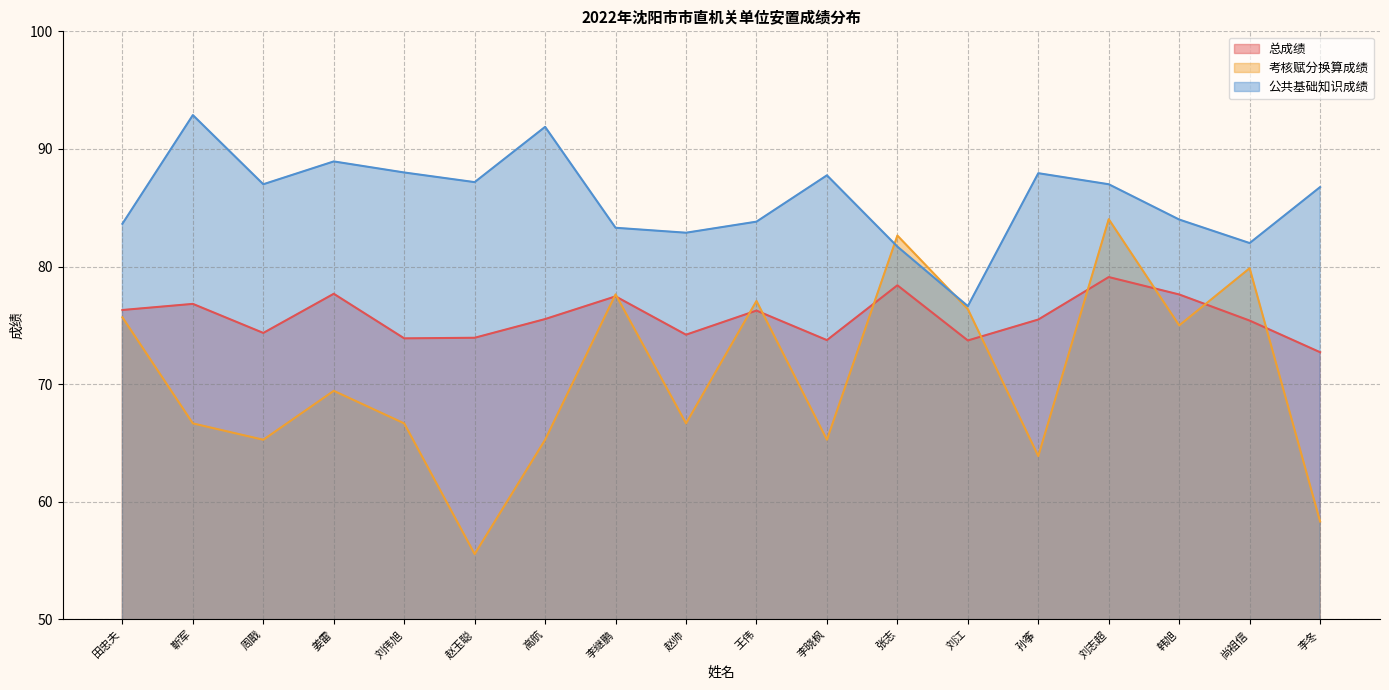

How many data points in 总成绩 are less than 75?

7